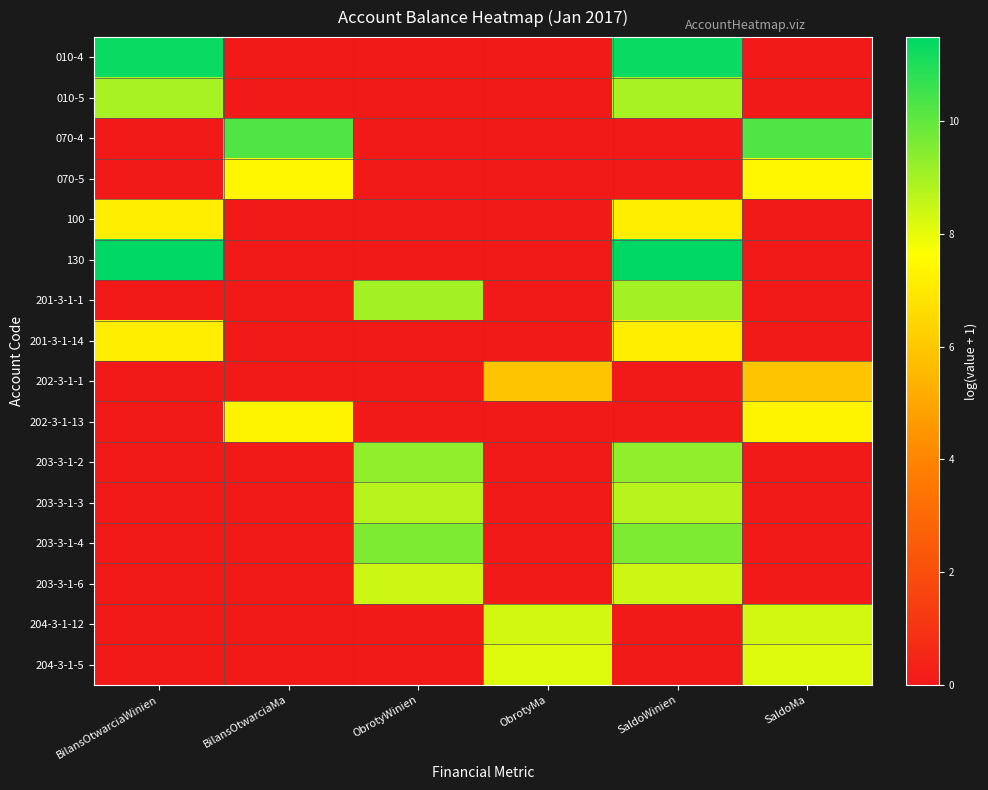

Count the number of categories in the chart.

6